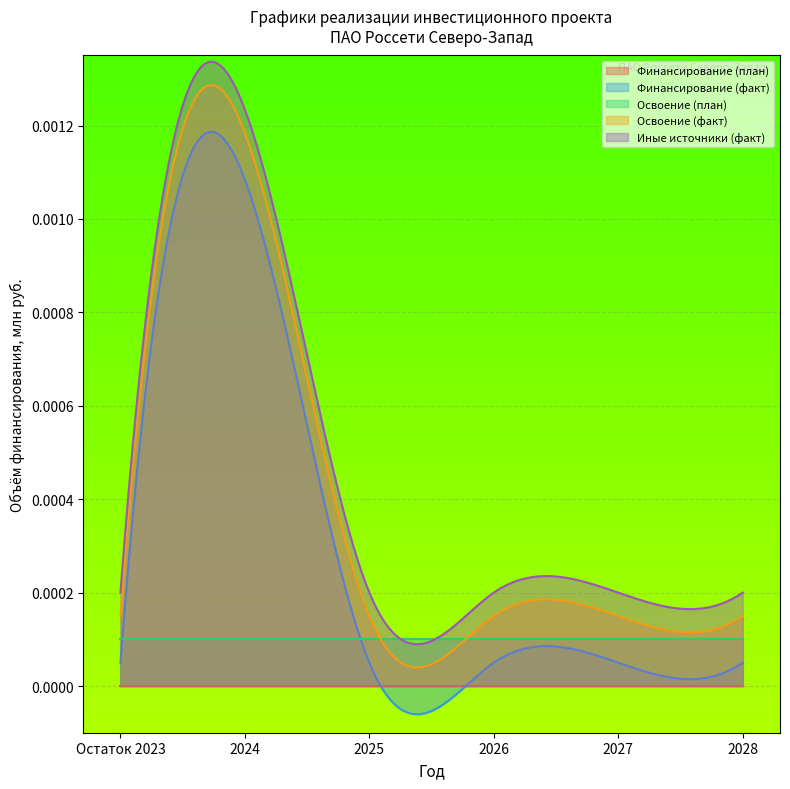

Is the value of Освоение (план) at 2024 greater than the value of Освоение (факт) at Остаток 2023?

No